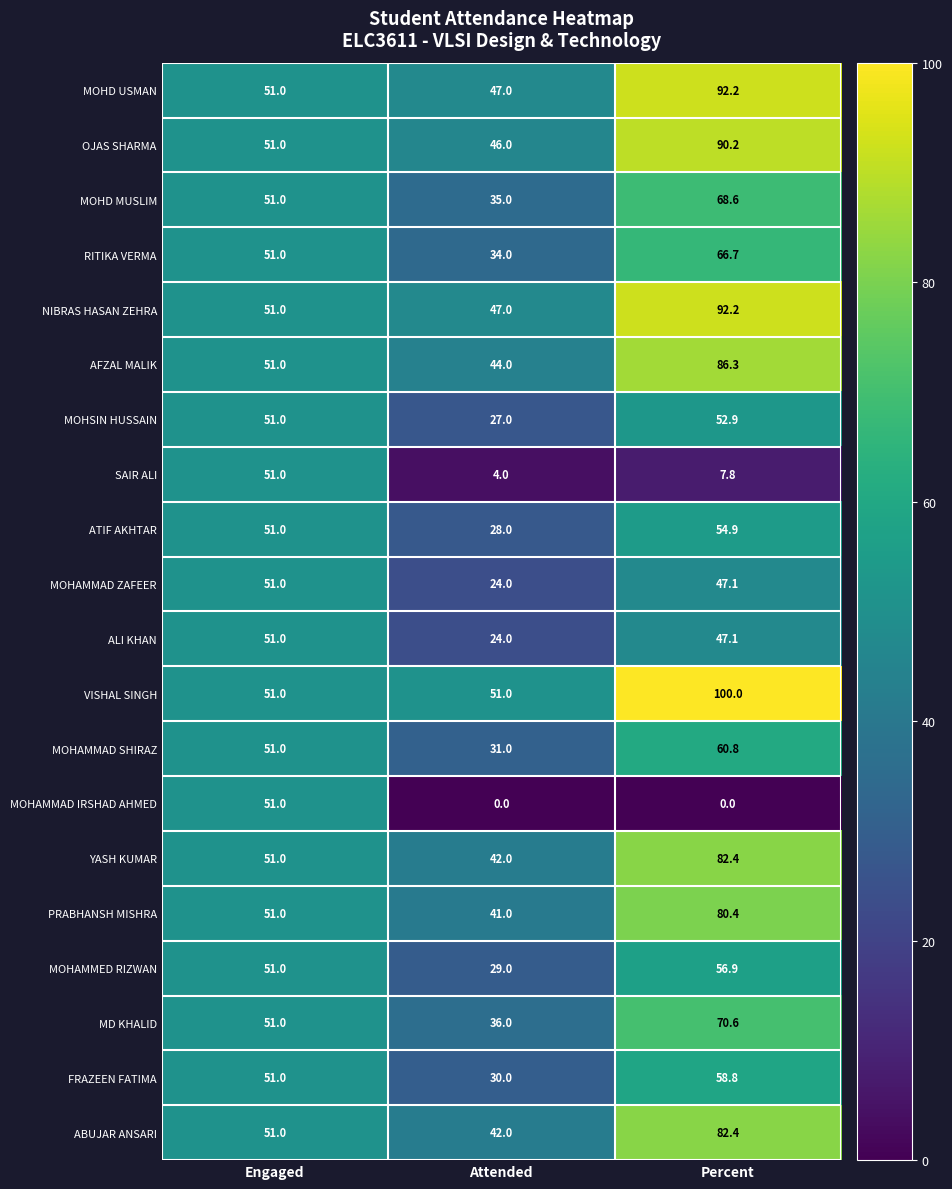

Count the number of data series in this chart.

20